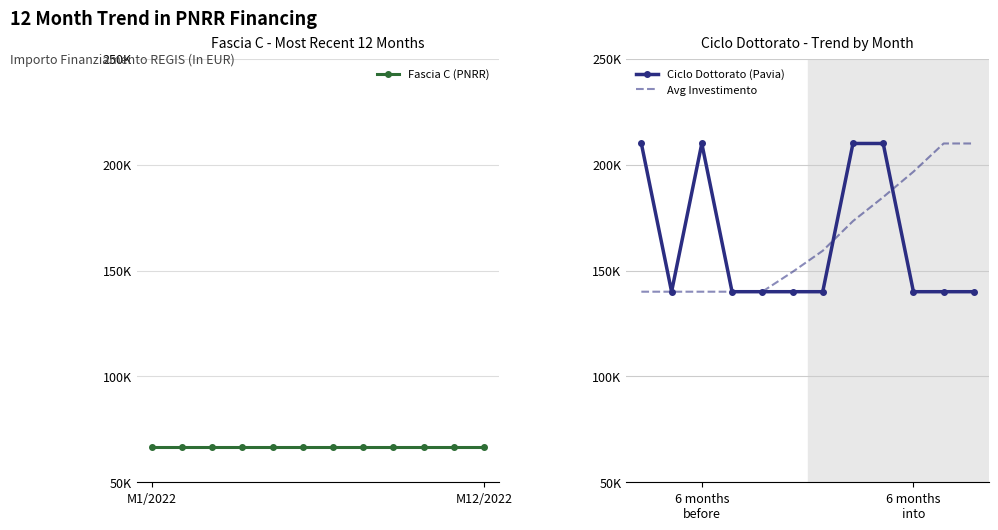

True or false: Ciclo Dottorato (Pavia) has a value of 352239.8 at 8.

False